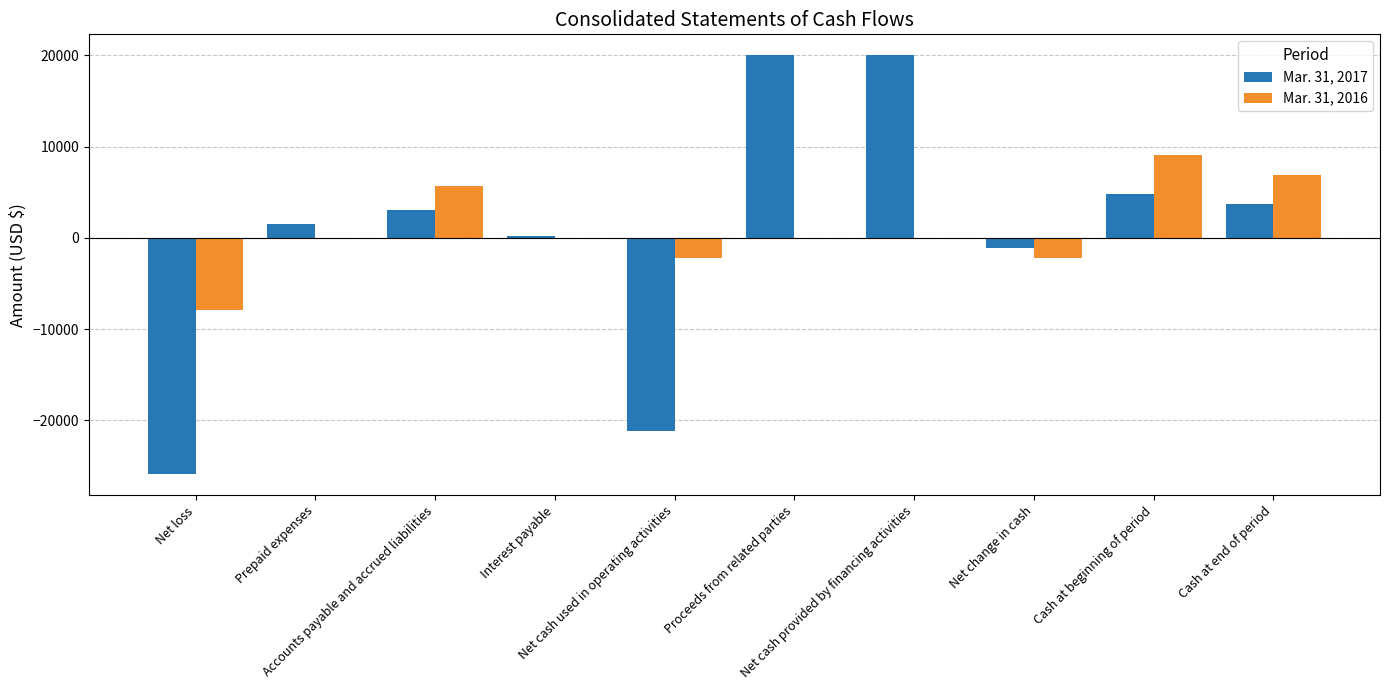

How many groups of bars are there?

10